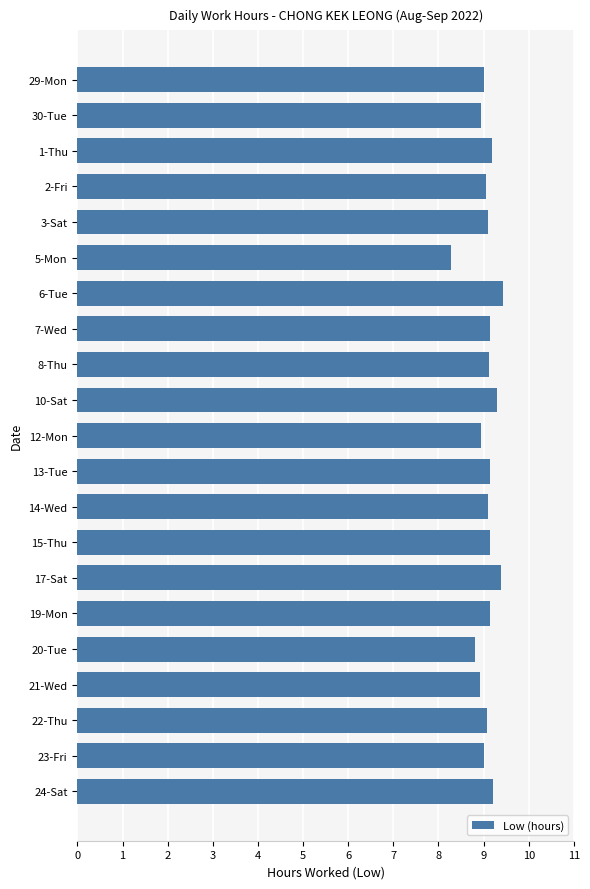

What is the ratio of the value at 21-Wed to the value at 8-Thu?

1.0